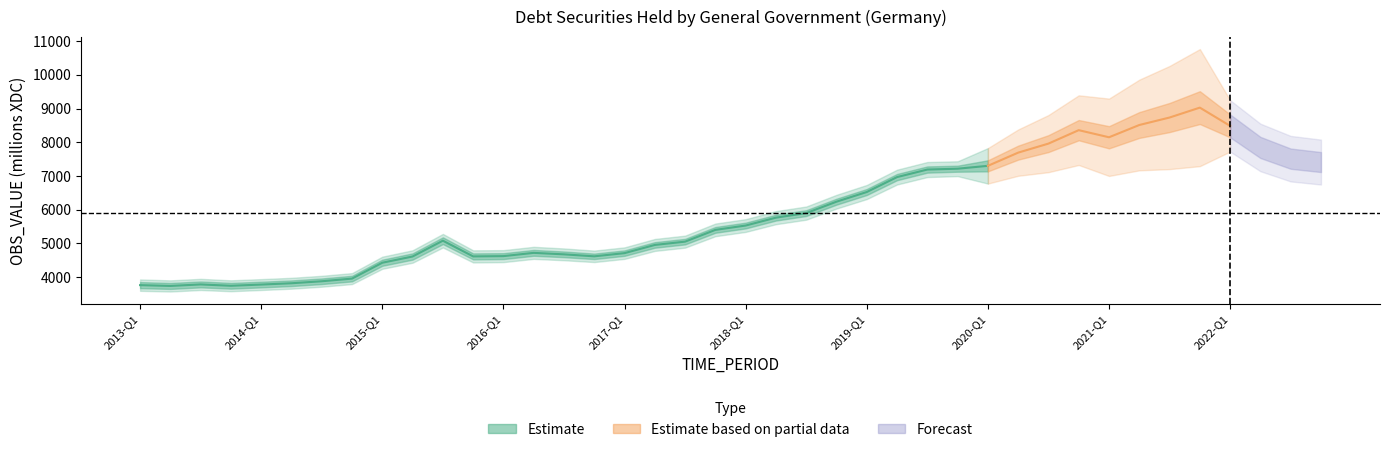

Is it true that the value at 2015-Q3 is 5076?

True